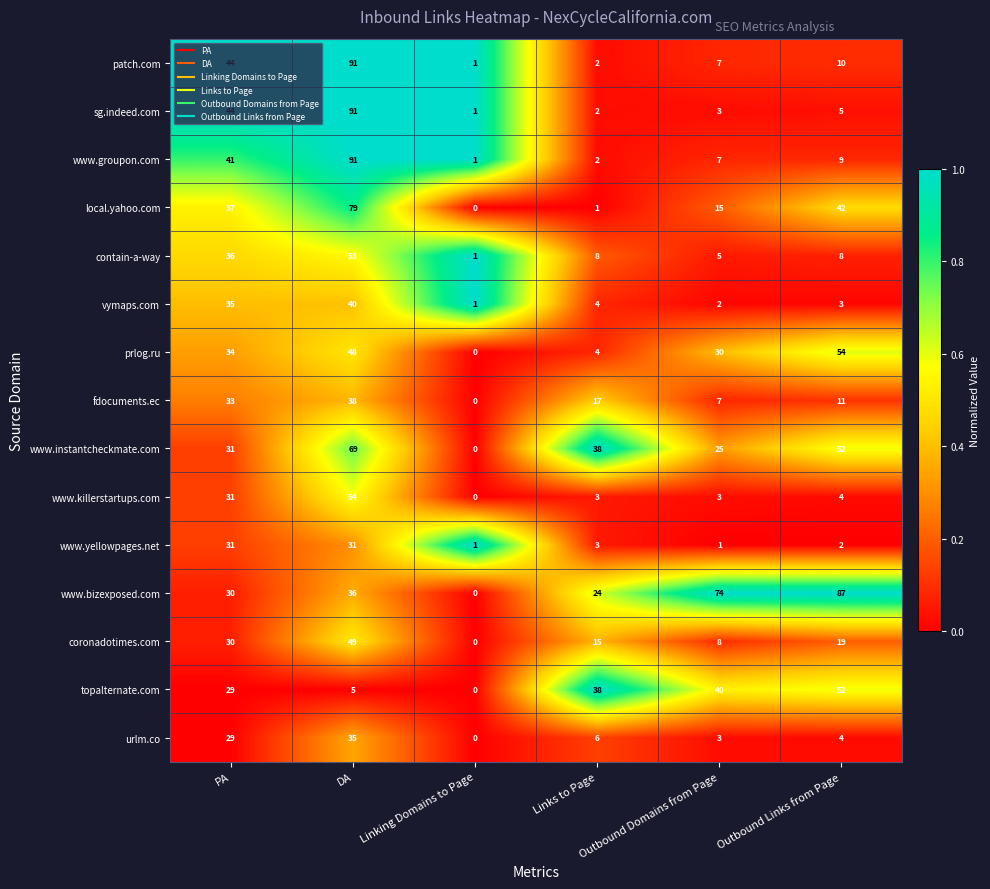

How many data points does each series have?

6